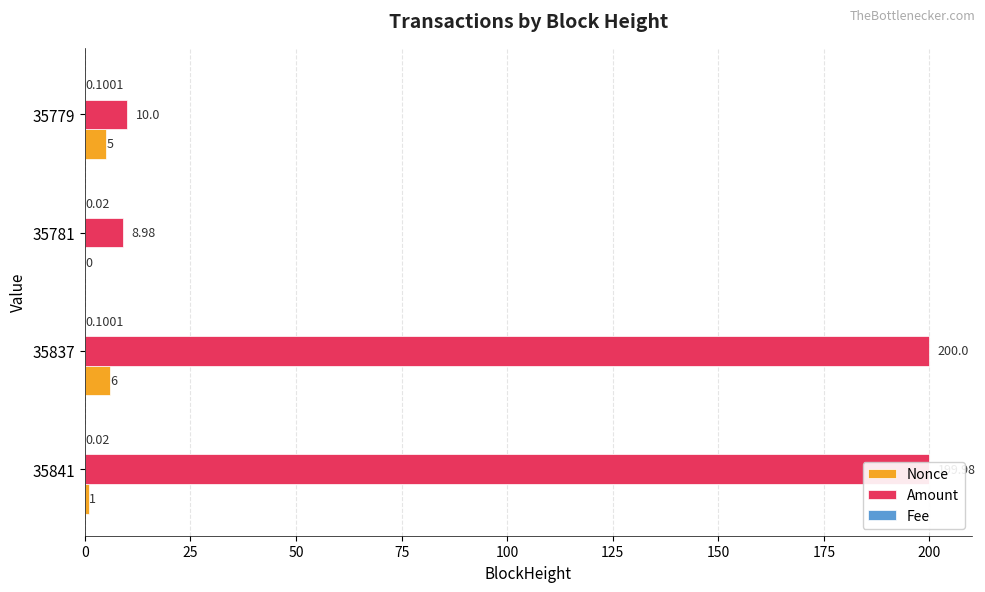

Between 35837 and 35781, which series saw the biggest shift?

Amount